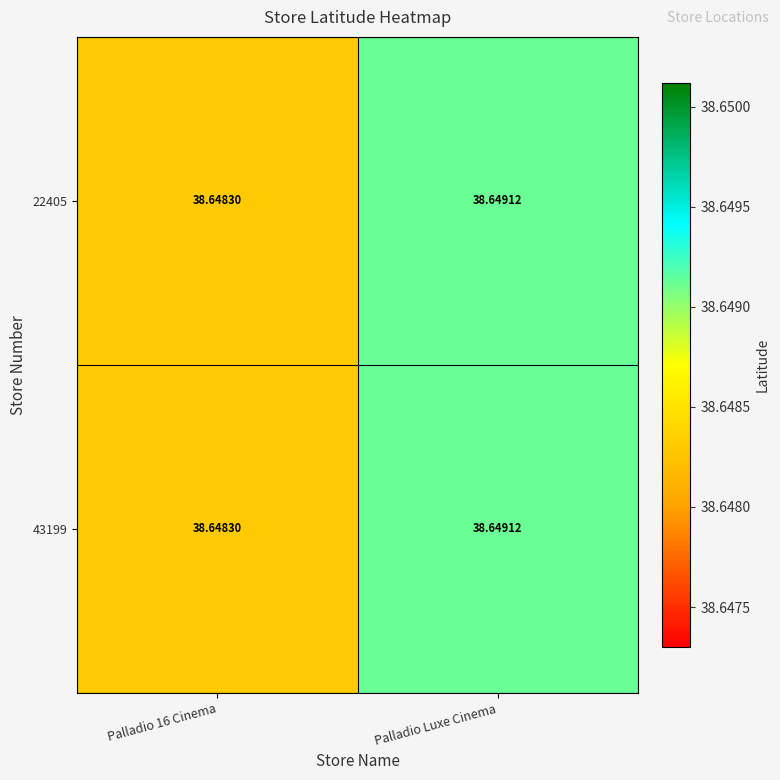

At which category is the sum across all series the highest?

Palladio Luxe Cinema